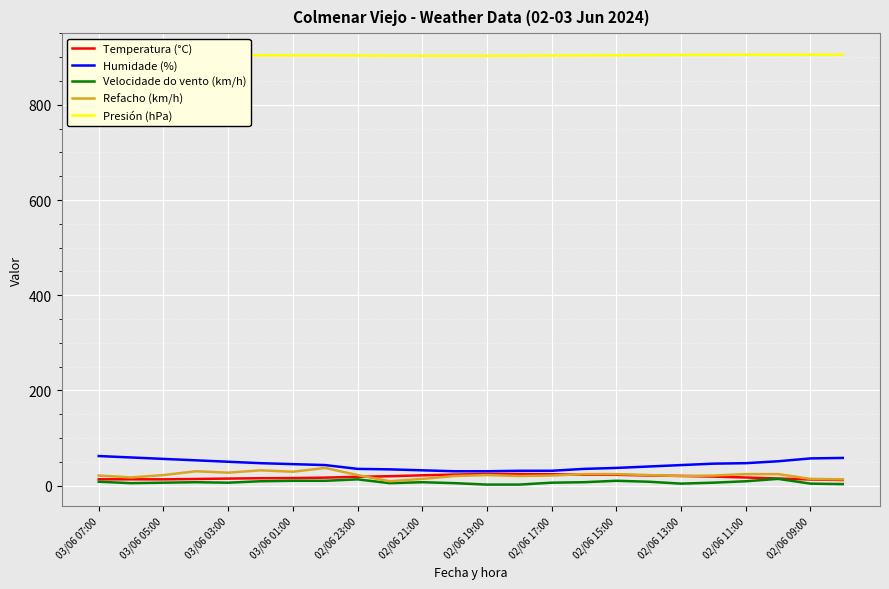

True or false: Refacho (km/h) has more than 2 interior local peaks.

True